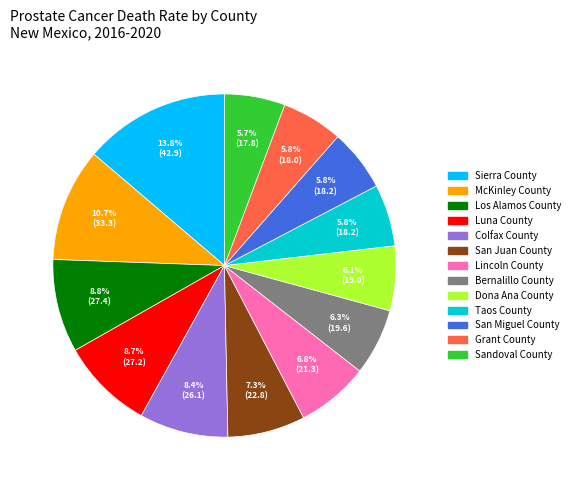

What percentage is the Luna County slice, to the nearest percent?

9%